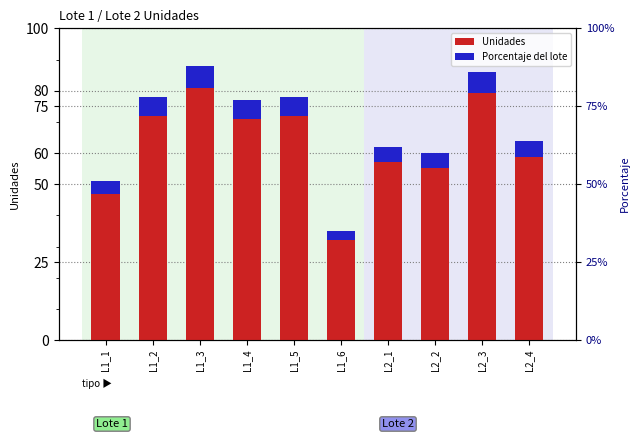

Reading left to right, extract all data points from this chart.

Unidades: 51.0	78.0	88.0	77.0	78.0	35.0	62.0	60.0	86.0	64.0
Porcentaje del lote: 4.1	6.2	7.0	6.2	6.2	2.8	5.0	4.8	6.9	5.1